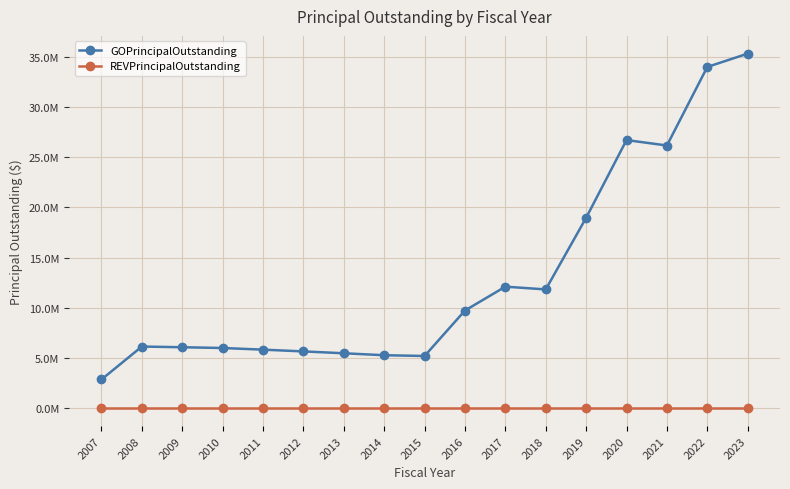

Does the chart have visible grid lines?

Yes